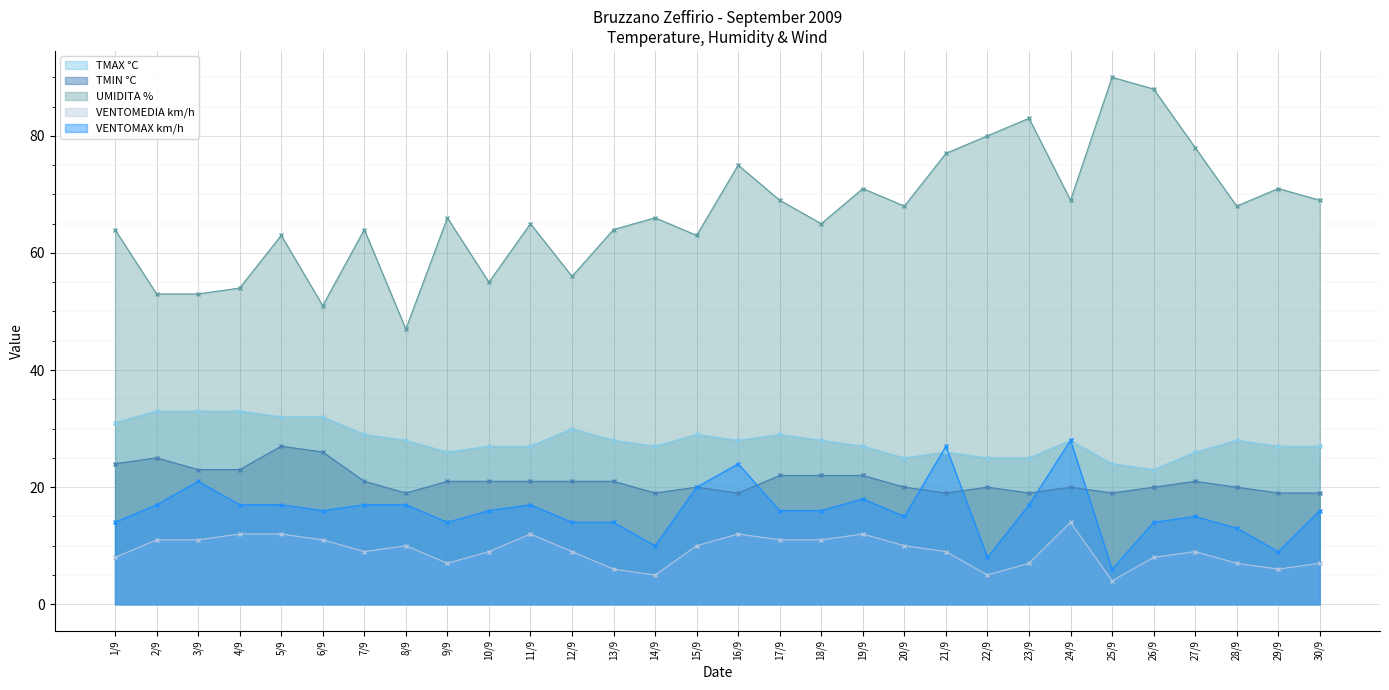

True or false: VENTOMEDIA km/h and UMIDITA % intersect in this chart.

False